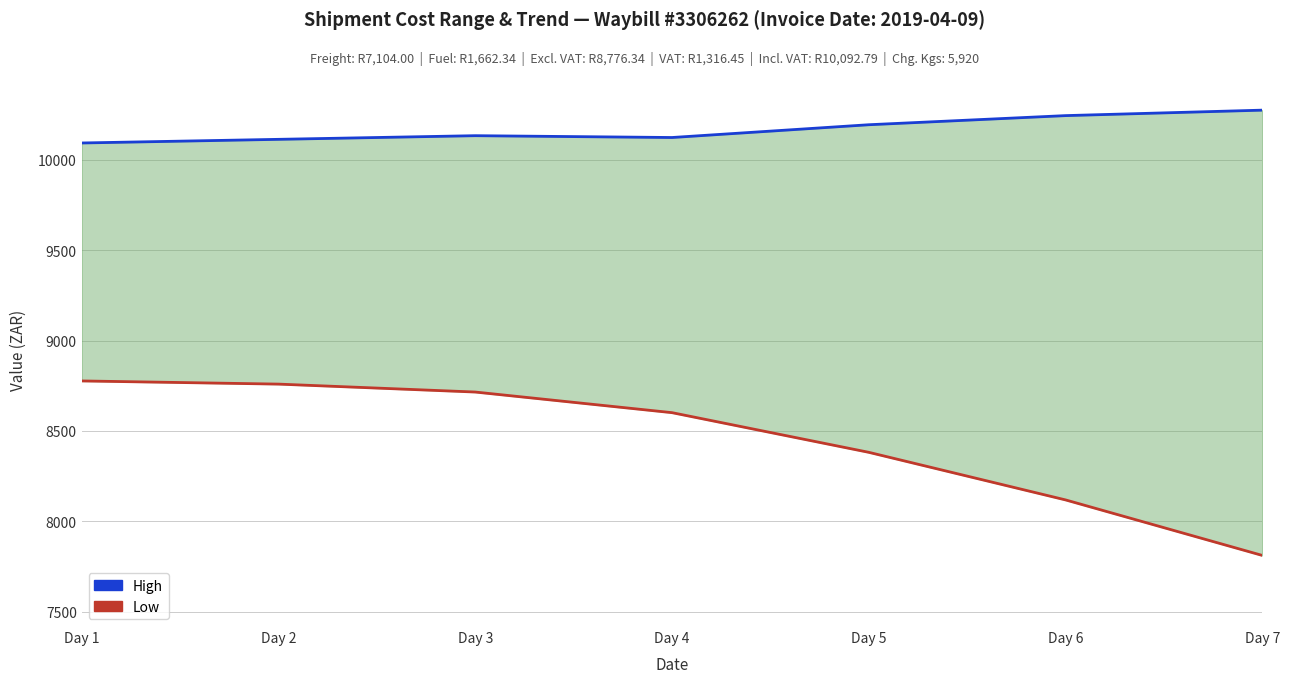

At which label does Low first exceed 8600?

Day 1